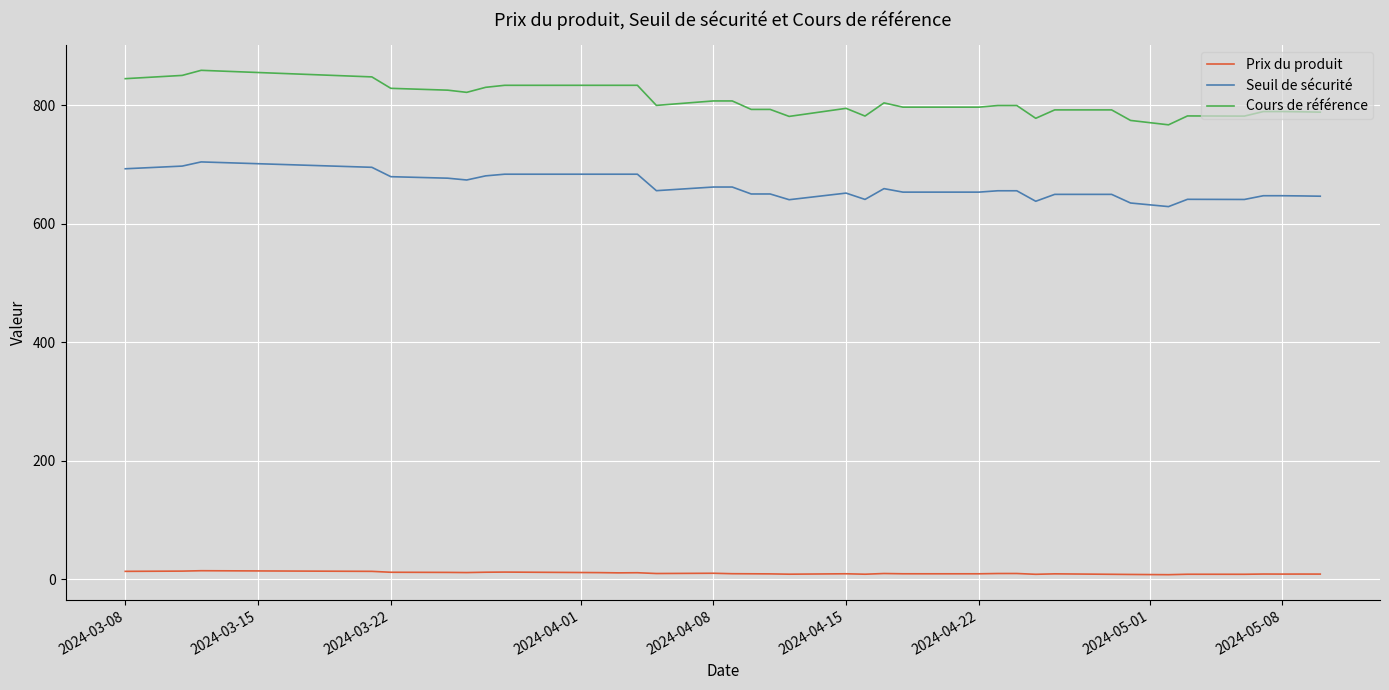

Is this an area chart (filled region under the line)?

No